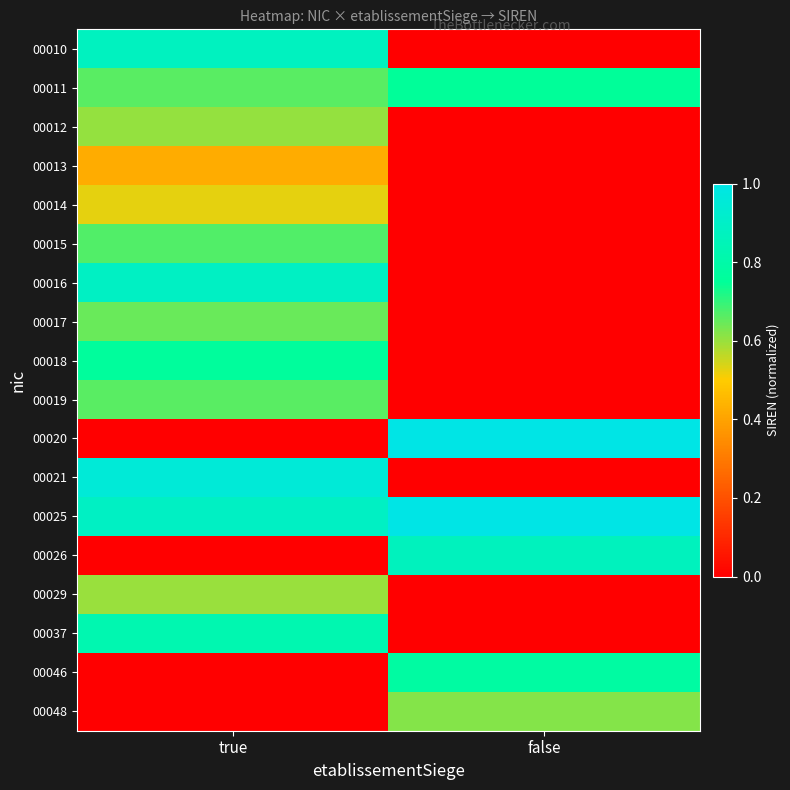

Rank the series at false from lowest to highest value.

00010, 00012, 00013, 00014, 00015, 00016, 00017, 00018, 00019, 00021, 00029, 00037, 00048, 00011, 00046, 00026, 00020, 00025